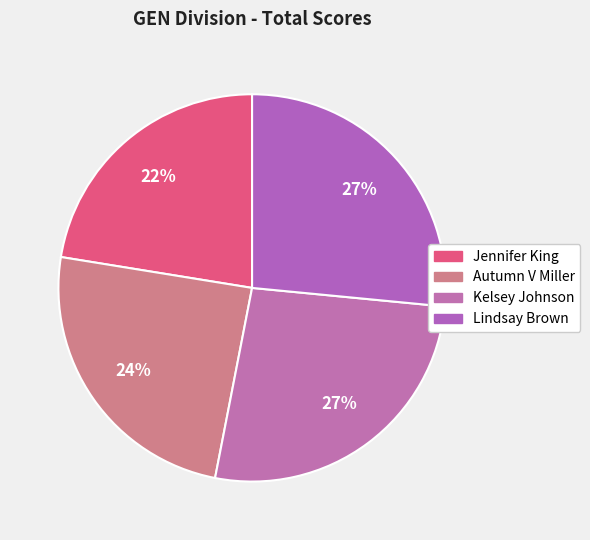

To the nearest percent, what is the combined percentage of Lindsay Brown and Kelsey Johnson?

53%